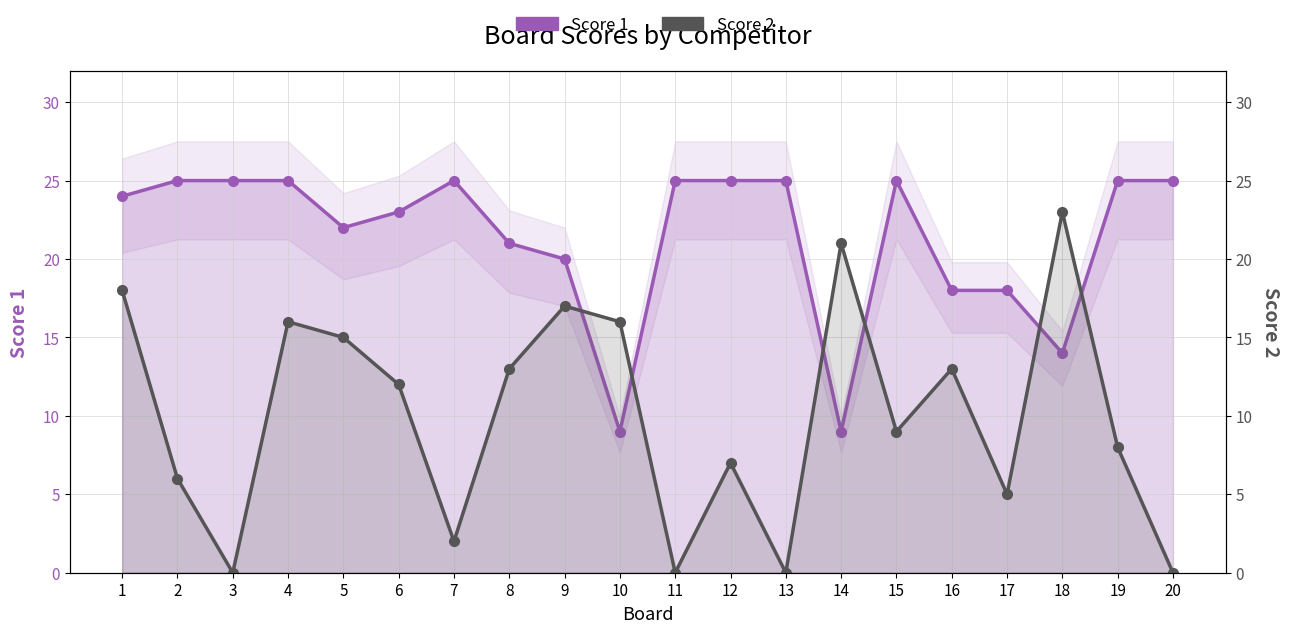

How many interior local valleys does the Score 2 series have?

6